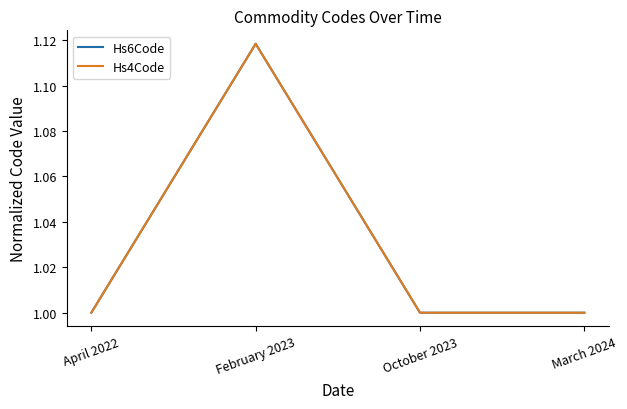

Where is the first local maximum for Hs4Code?

February 2023